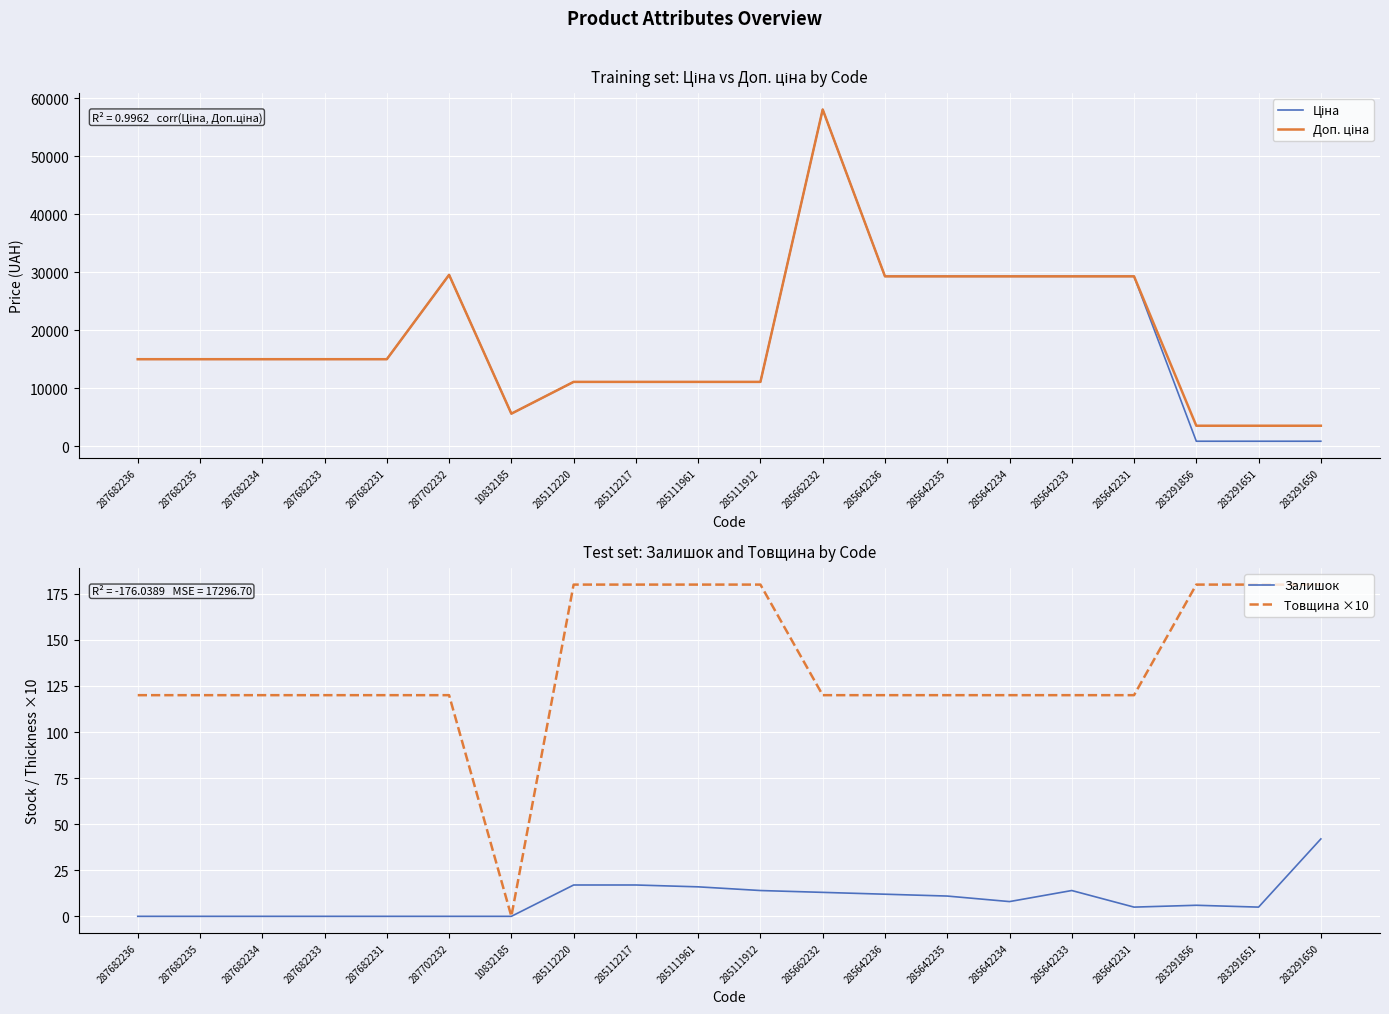

At which category does Доп. ціна reach its first local peak?

287702232